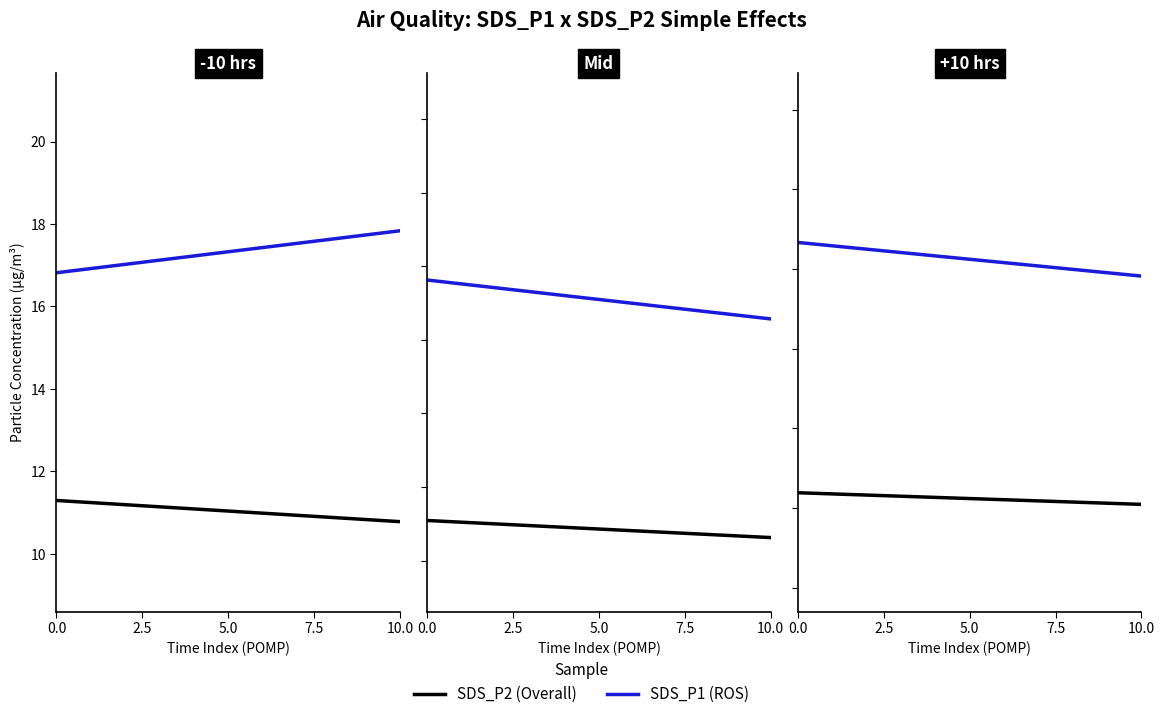

True or false: SDS_P1 and SDS_P2 intersect in this chart.

False